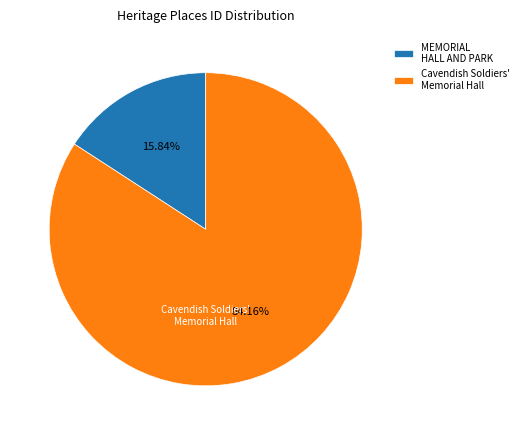

Is there any slice that represents more than half of the pie?

Yes